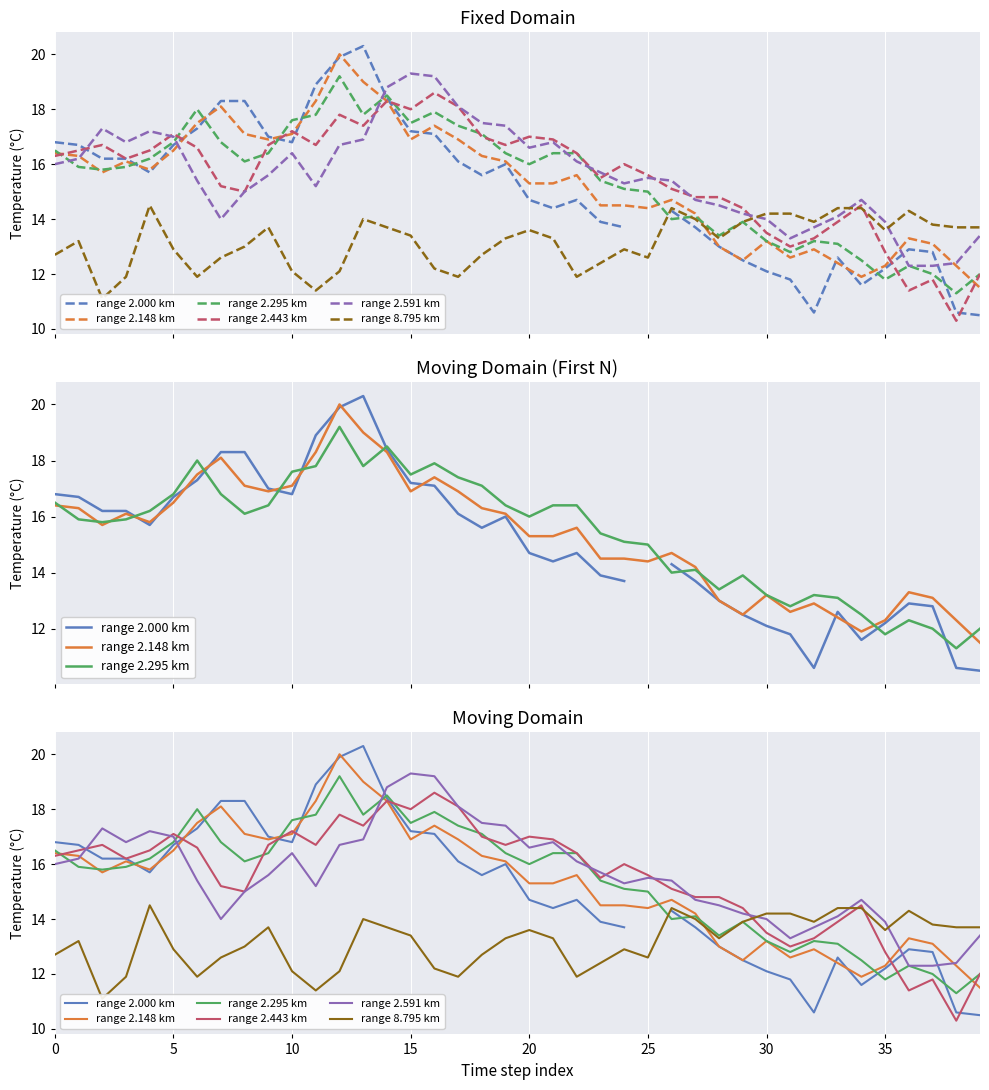

Is this an area chart (filled region under the line)?

No